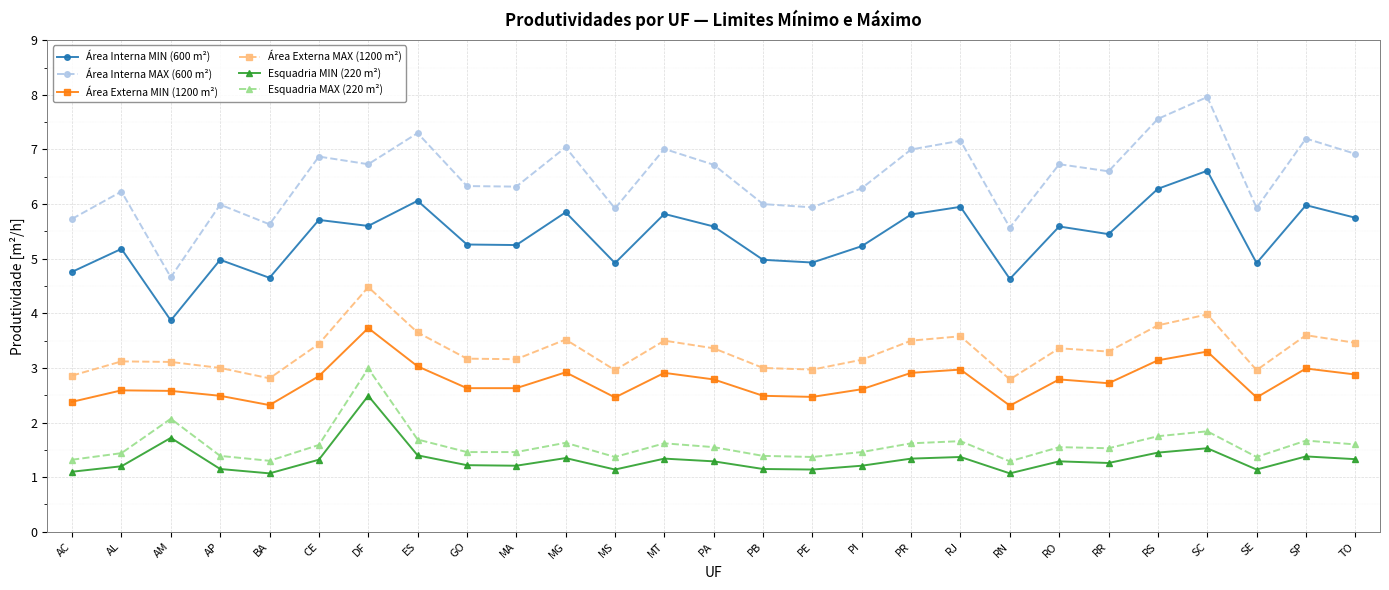

Which series has the widest spread of values?

Área Interna MAX (600 m²)